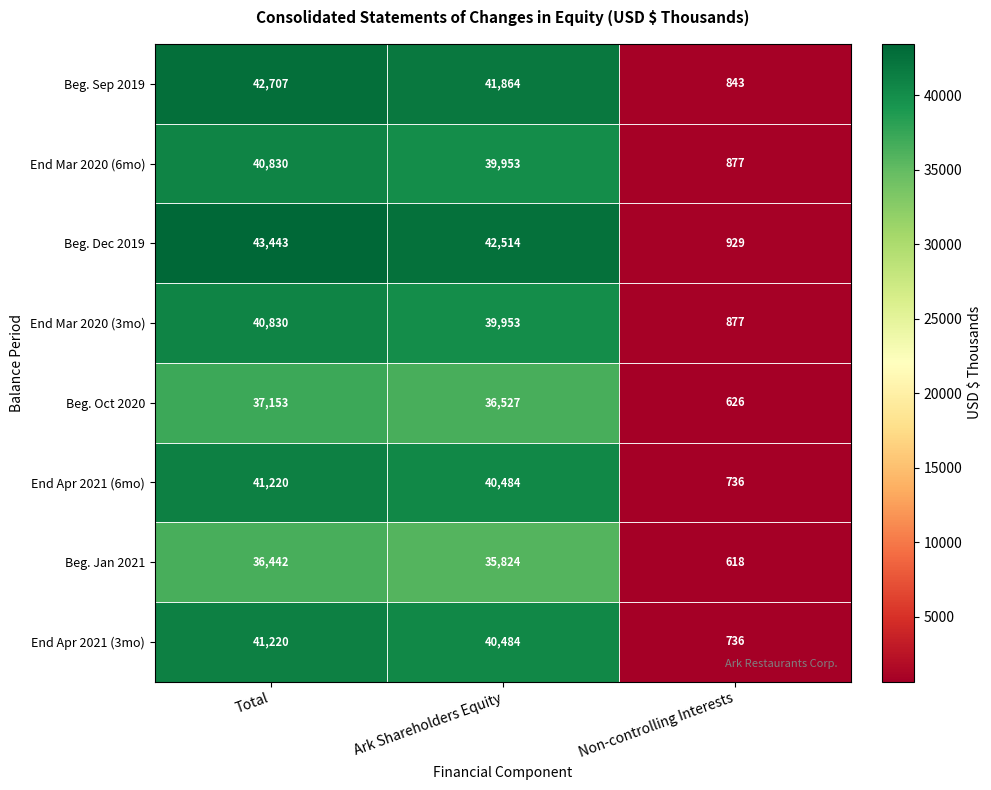

What is the total value across all series at Non-controlling Interests?

6242